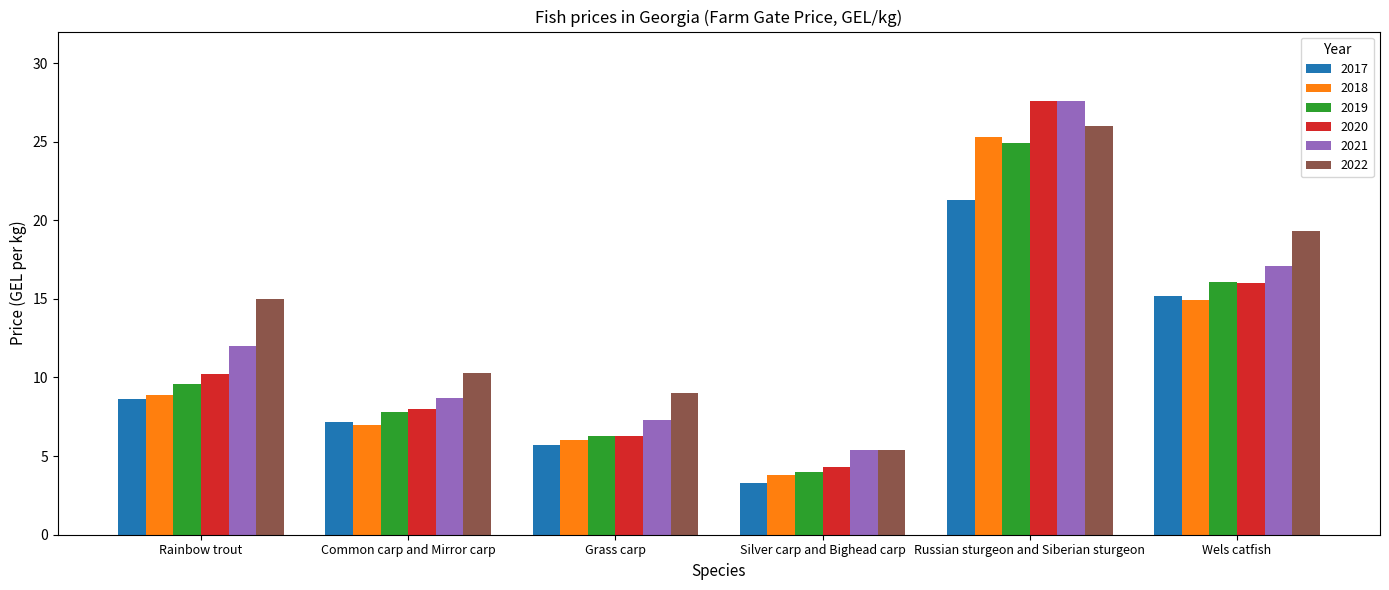

What is the spread (max minus min) of values at Rainbow trout?

6.4